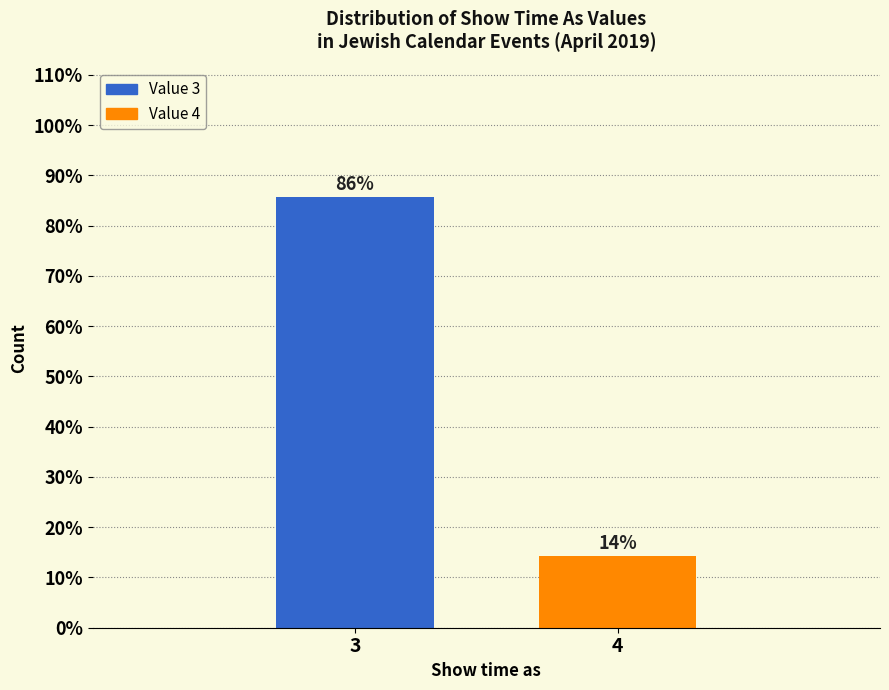

Is it true that the value at 4 is 14.3?

True